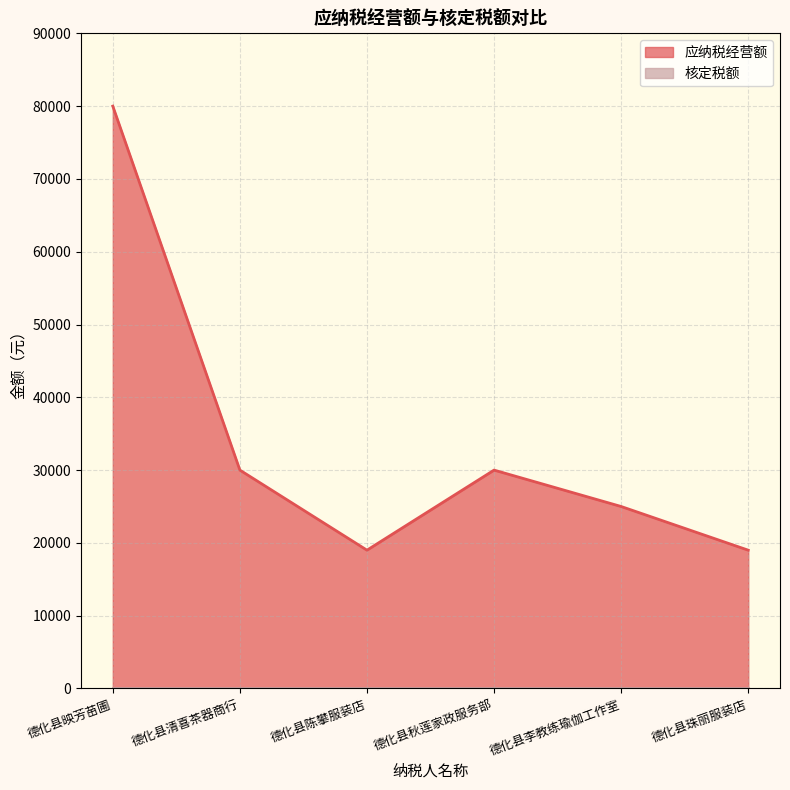

What is the difference between the second highest and second lowest values?

11000